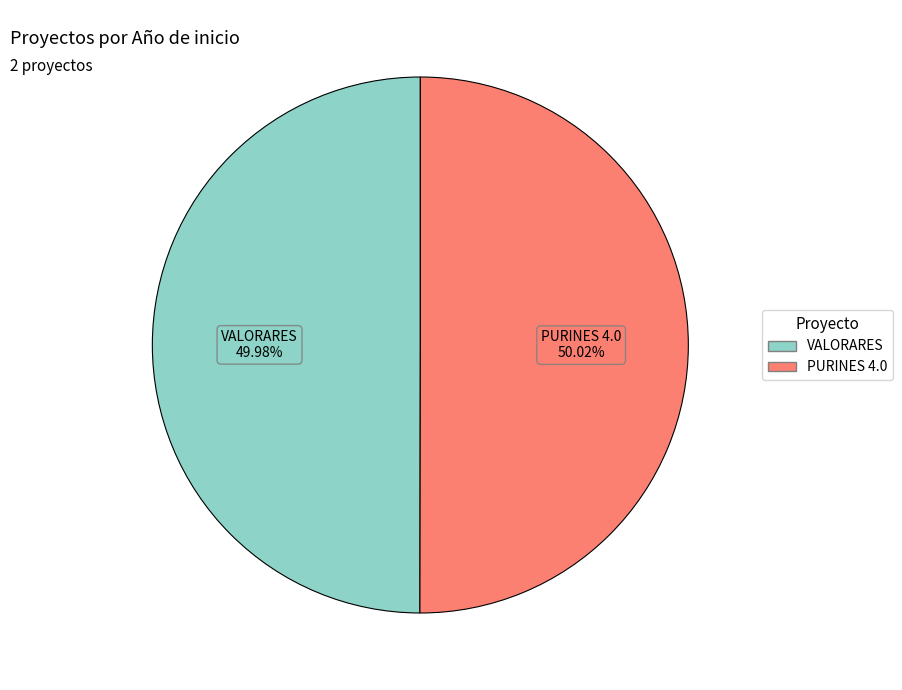

Does any single category account for the majority?

Yes